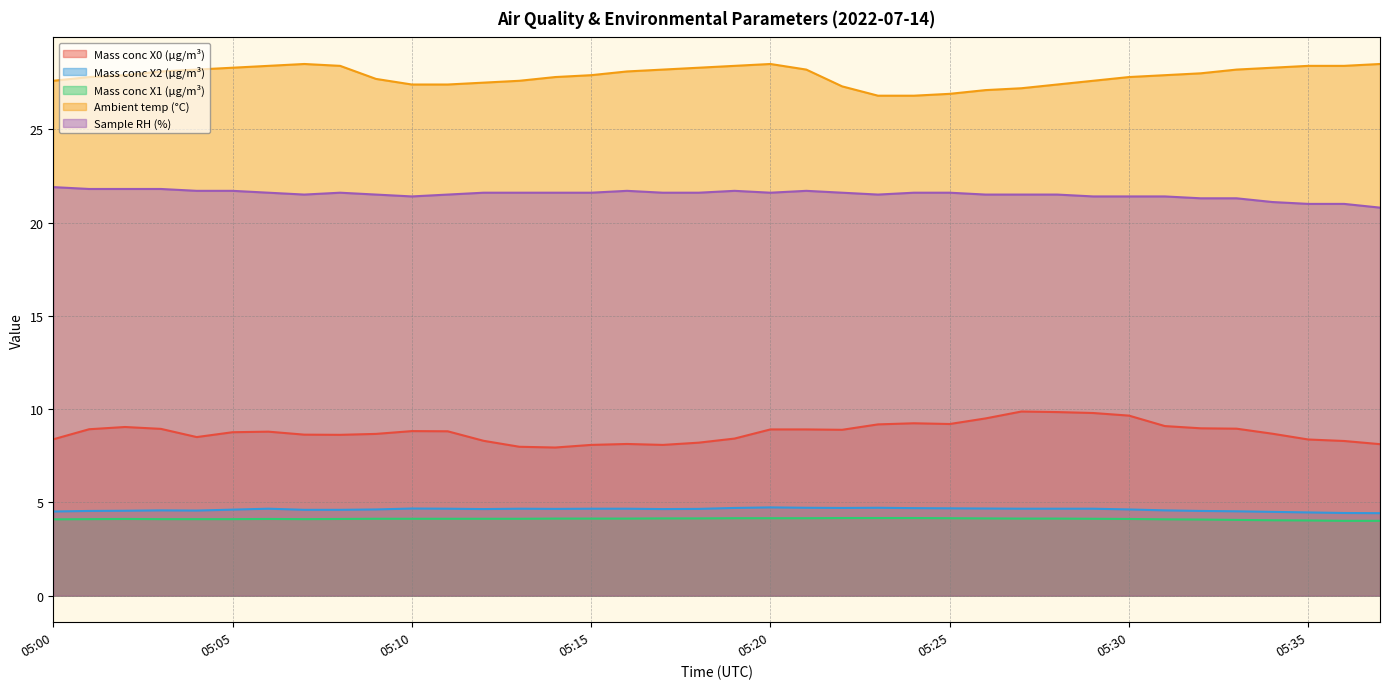

Reading right to left, list all the values displayed in this chart.

Mass conc X0 (μg/m³): 05:37=8.1	05:36=8.3	05:35=8.4	05:34=8.7	05:33=8.9	05:32=9.0	05:31=9.1	05:30=9.7	05:29=9.8	05:28=9.8	05:27=9.9	05:26=9.5	05:25=9.2	05:24=9.2	05:23=9.2	05:22=8.9	05:21=8.9	05:20=8.9	05:19=8.4	05:18=8.2	05:17=8.1	05:16=8.1	05:15=8.1	05:14=7.9	05:13=8.0	05:12=8.3	05:11=8.8	05:10=8.8	05:09=8.7	05:08=8.6	05:07=8.6	05:06=8.8	05:05=8.8	05:04=8.5	05:03=8.9	05:02=9.0	05:01=8.9	05:00=8.4
Mass conc X2 (μg/m³): 05:37=4.4	05:36=4.4	05:35=4.5	05:34=4.5	05:33=4.5	05:32=4.5	05:31=4.6	05:30=4.6	05:29=4.7	05:28=4.7	05:27=4.7	05:26=4.7	05:25=4.7	05:24=4.7	05:23=4.7	05:22=4.7	05:21=4.7	05:20=4.7	05:19=4.7	05:18=4.7	05:17=4.6	05:16=4.7	05:15=4.7	05:14=4.7	05:13=4.7	05:12=4.6	05:11=4.7	05:10=4.7	05:09=4.6	05:08=4.6	05:07=4.6	05:06=4.7	05:05=4.6	05:04=4.6	05:03=4.6	05:02=4.5	05:01=4.5	05:00=4.5
Mass conc X1 (μg/m³): 05:37=4.0	05:36=4.0	05:35=4.0	05:34=4.0	05:33=4.1	05:32=4.1	05:31=4.1	05:30=4.1	05:29=4.1	05:28=4.1	05:27=4.1	05:26=4.1	05:25=4.2	05:24=4.2	05:23=4.2	05:22=4.2	05:21=4.2	05:20=4.2	05:19=4.2	05:18=4.1	05:17=4.1	05:16=4.1	05:15=4.1	05:14=4.1	05:13=4.1	05:12=4.1	05:11=4.1	05:10=4.1	05:09=4.1	05:08=4.1	05:07=4.1	05:06=4.1	05:05=4.1	05:04=4.1	05:03=4.1	05:02=4.1	05:01=4.1	05:00=4.1
Ambient temp (°C): 05:37=28.5	05:36=28.4	05:35=28.4	05:34=28.3	05:33=28.2	05:32=28.0	05:31=27.9	05:30=27.8	05:29=27.6	05:28=27.4	05:27=27.2	05:26=27.1	05:25=26.9	05:24=26.8	05:23=26.8	05:22=27.3	05:21=28.2	05:20=28.5	05:19=28.4	05:18=28.3	05:17=28.2	05:16=28.1	05:15=27.9	05:14=27.8	05:13=27.6	05:12=27.5	05:11=27.4	05:10=27.4	05:09=27.7	05:08=28.4	05:07=28.5	05:06=28.4	05:05=28.3	05:04=28.2	05:03=28.1	05:02=27.9	05:01=27.8	05:00=27.6
Sample RH (%): 05:37=20.8	05:36=21.0	05:35=21.0	05:34=21.1	05:33=21.3	05:32=21.3	05:31=21.4	05:30=21.4	05:29=21.4	05:28=21.5	05:27=21.5	05:26=21.5	05:25=21.6	05:24=21.6	05:23=21.5	05:22=21.6	05:21=21.7	05:20=21.6	05:19=21.7	05:18=21.6	05:17=21.6	05:16=21.7	05:15=21.6	05:14=21.6	05:13=21.6	05:12=21.6	05:11=21.5	05:10=21.4	05:09=21.5	05:08=21.6	05:07=21.5	05:06=21.6	05:05=21.7	05:04=21.7	05:03=21.8	05:02=21.8	05:01=21.8	05:00=21.9